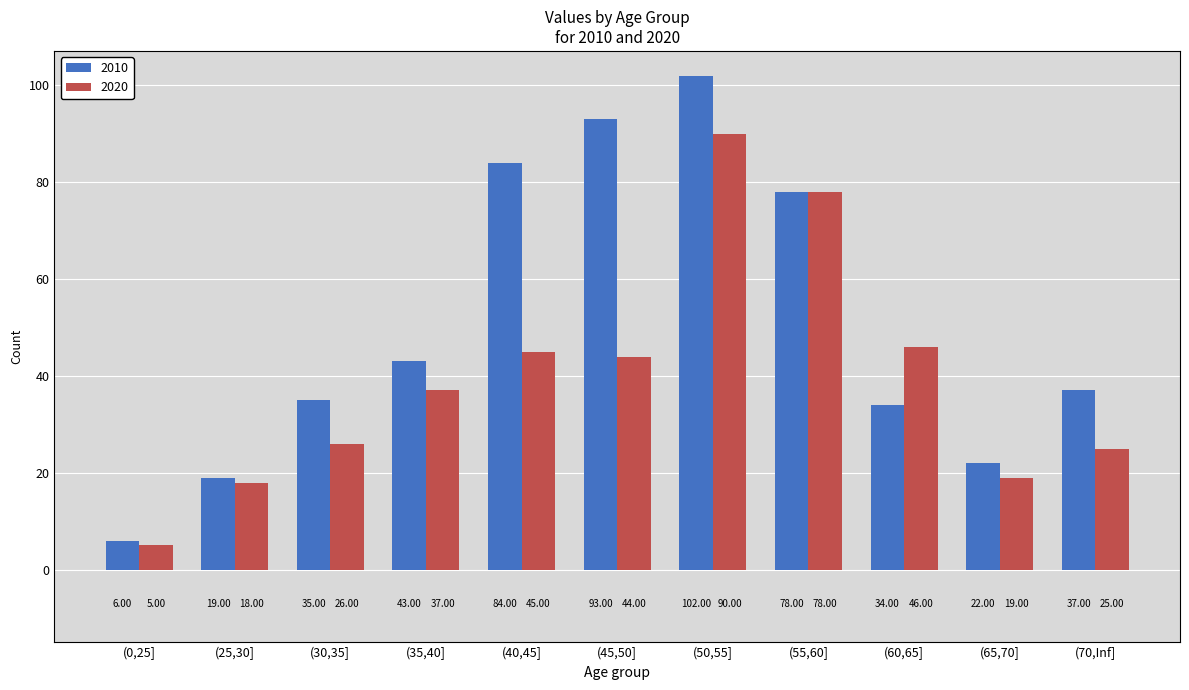

Which label corresponds to the largest value in the chart?

(50,55]